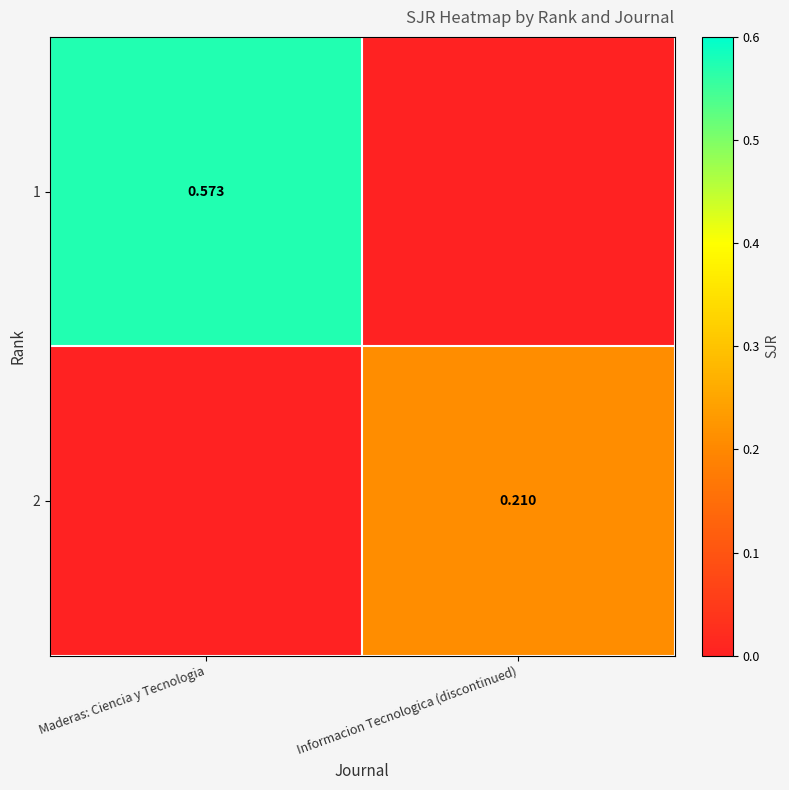

Is the value of 2 at Maderas: Ciencia y Tecnologia greater than the value of 1 at Informacion Tecnologica (discontinued)?

No